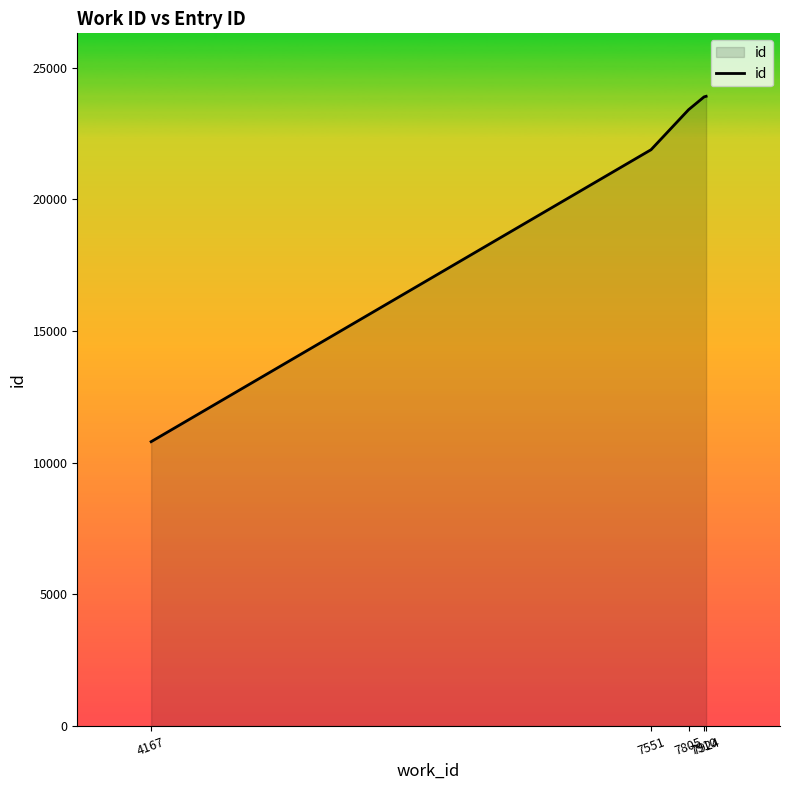

What is the smallest value displayed?

10800